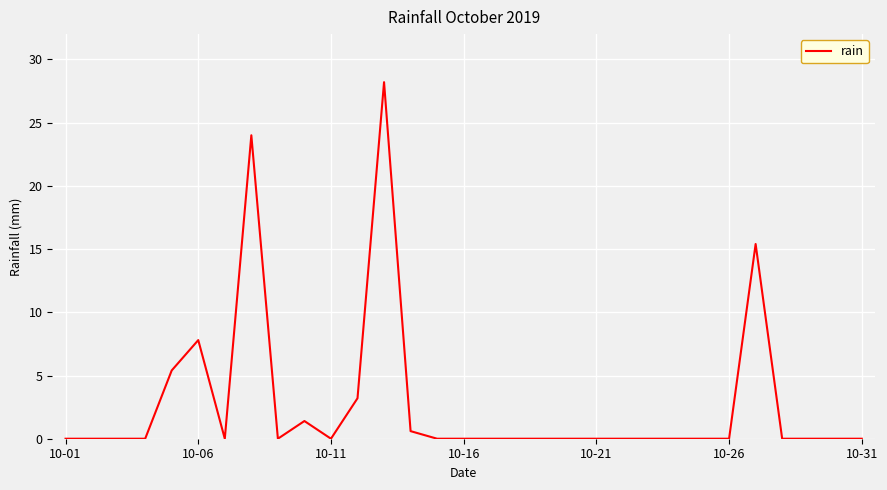

How many categories are shown in the chart?

31